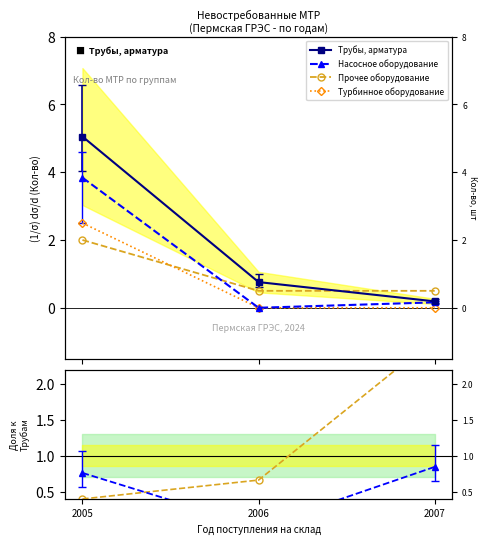

Where is Прочее оборудование nearest to the value 1?

2006